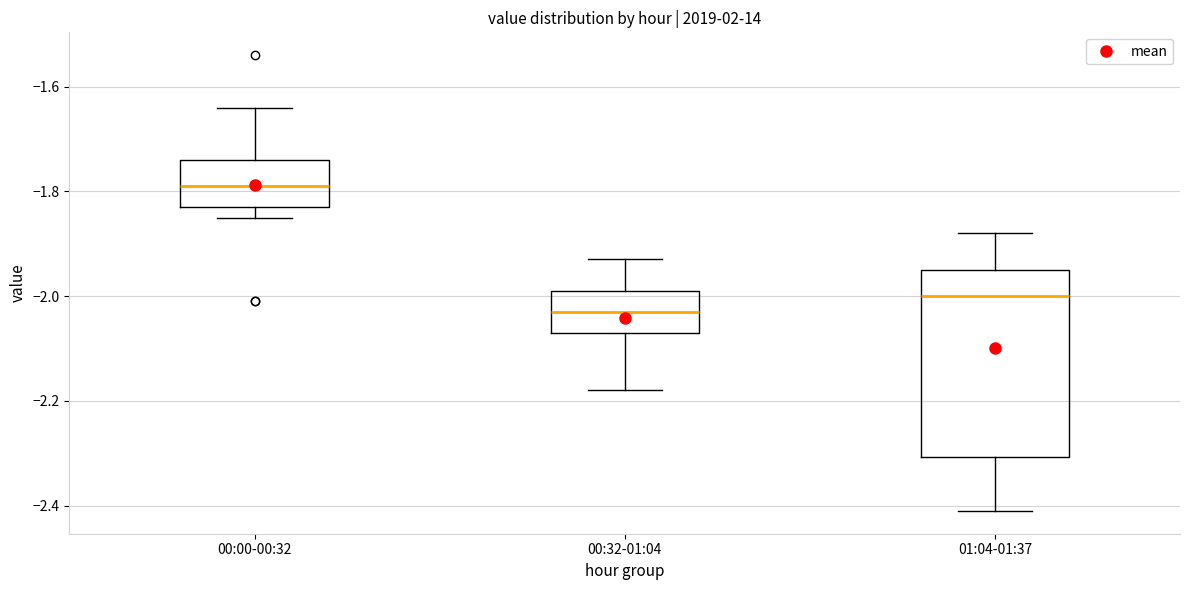

Which box has the highest median line?

00:00-00:32